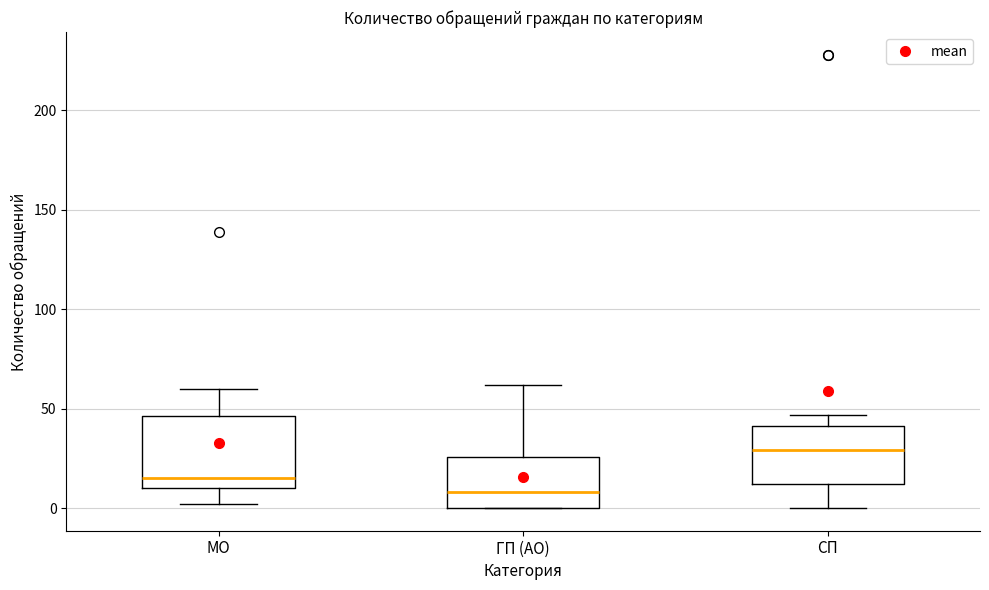

Where does the lower whisker of the box for СП end on the y-axis? The values are not printed on the chart, so give them approximately, as read against the axis.

0